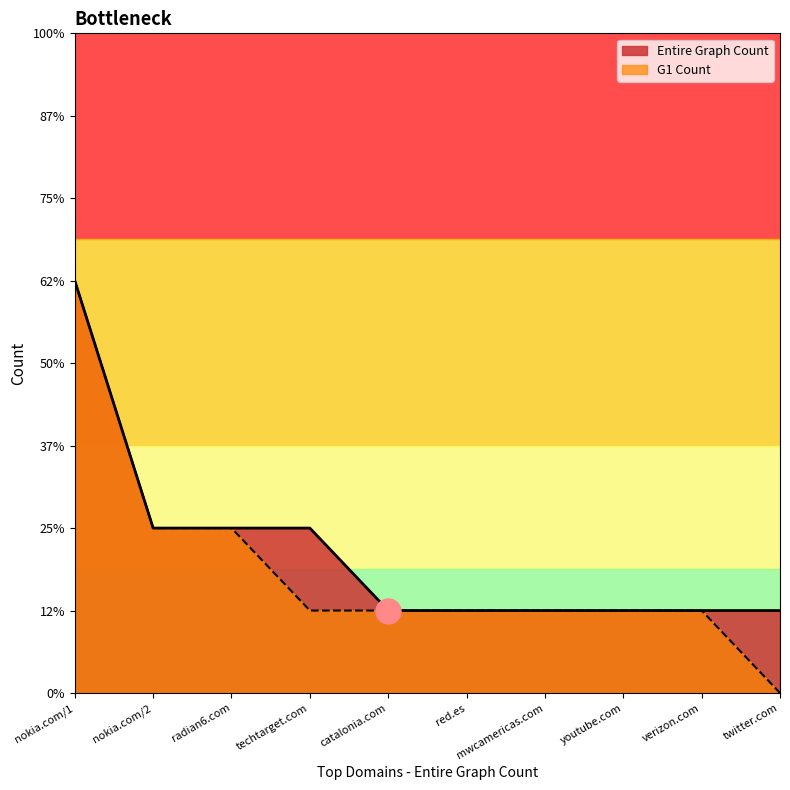

Which series has the widest spread of values?

G1 Count